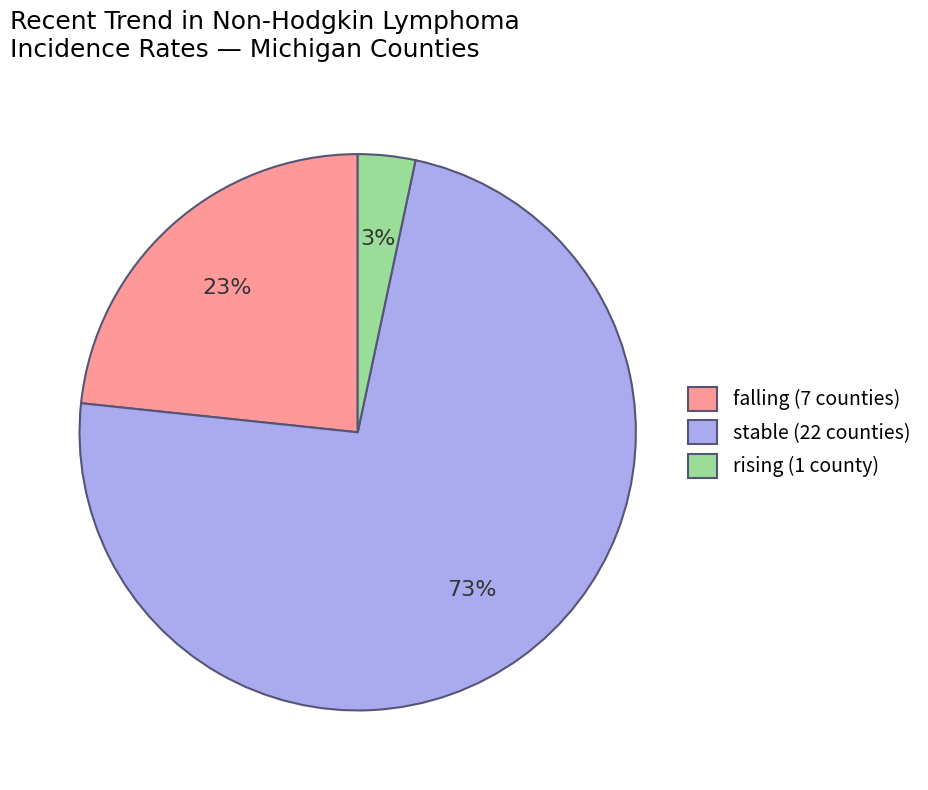

Does any single category account for the majority?

Yes